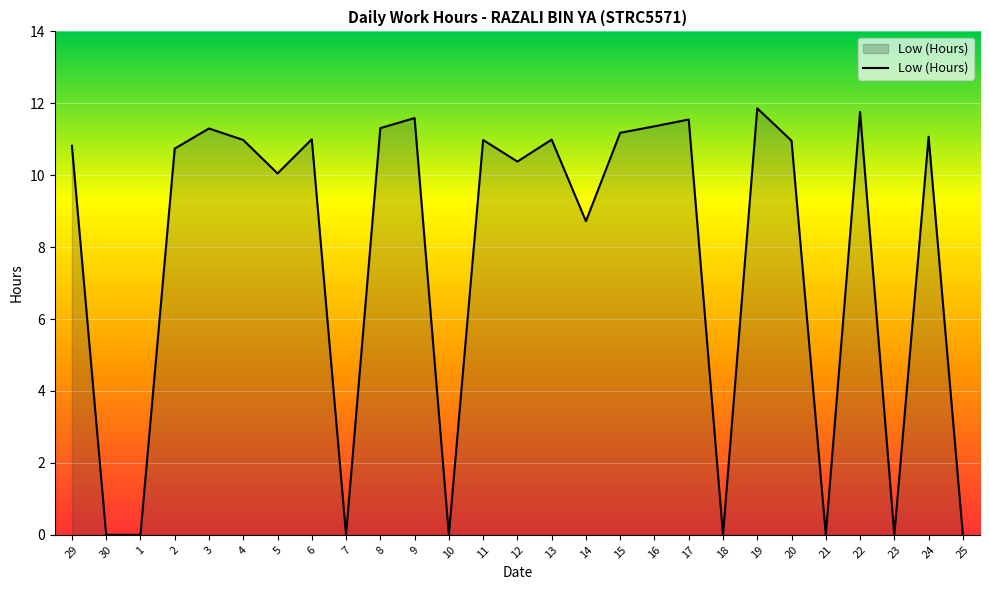

What is the greatest value displayed?

11.9